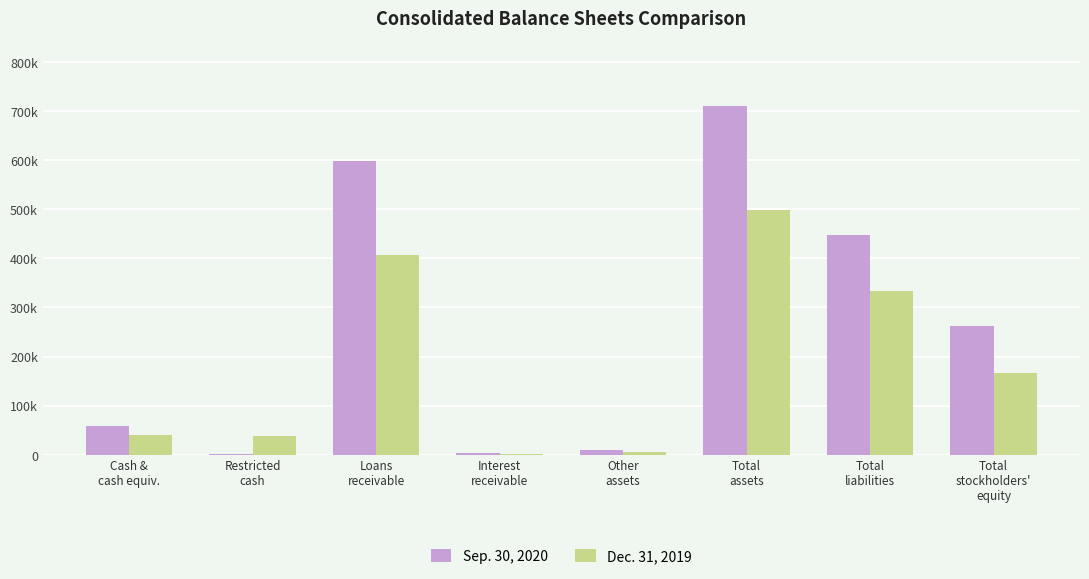

What are all the series names shown in the legend?

Sep. 30, 2020, Dec. 31, 2019